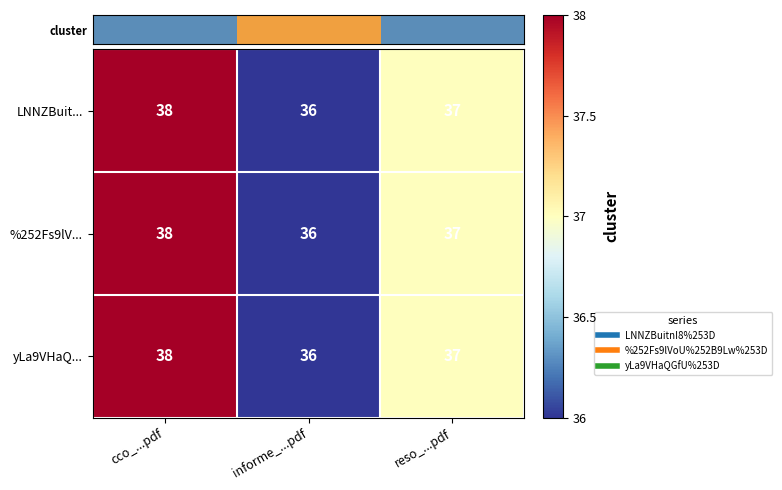

The value of yLa9VHaQ... at reso_...pdf is 37. True or false?

True